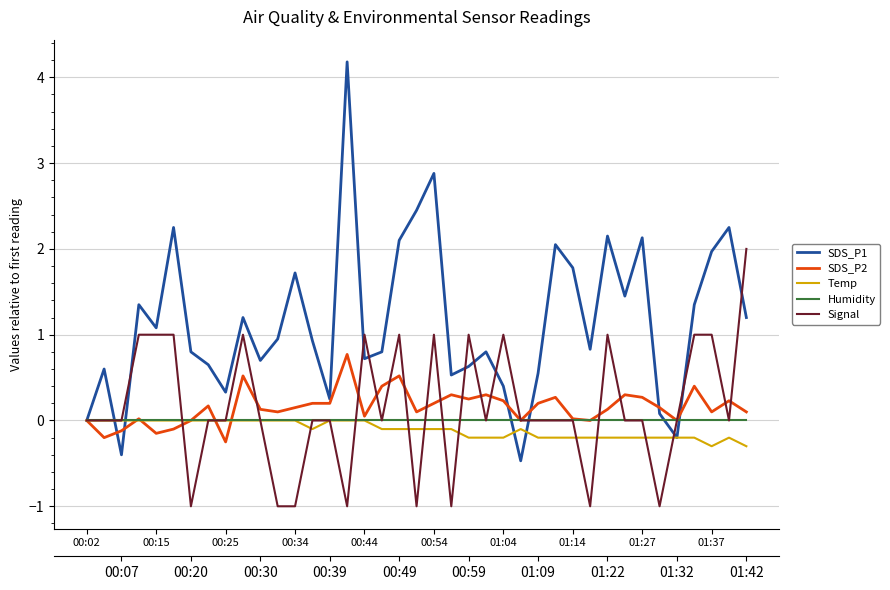

How many lines are shown in the chart?

5